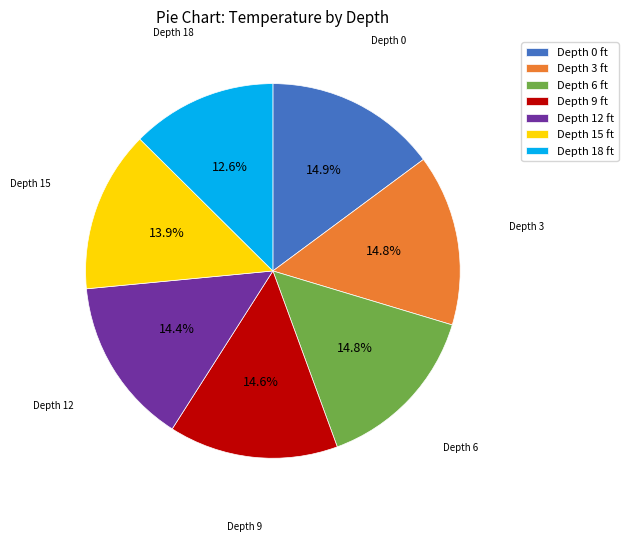

To the nearest percent, what is the average slice percentage?

14%